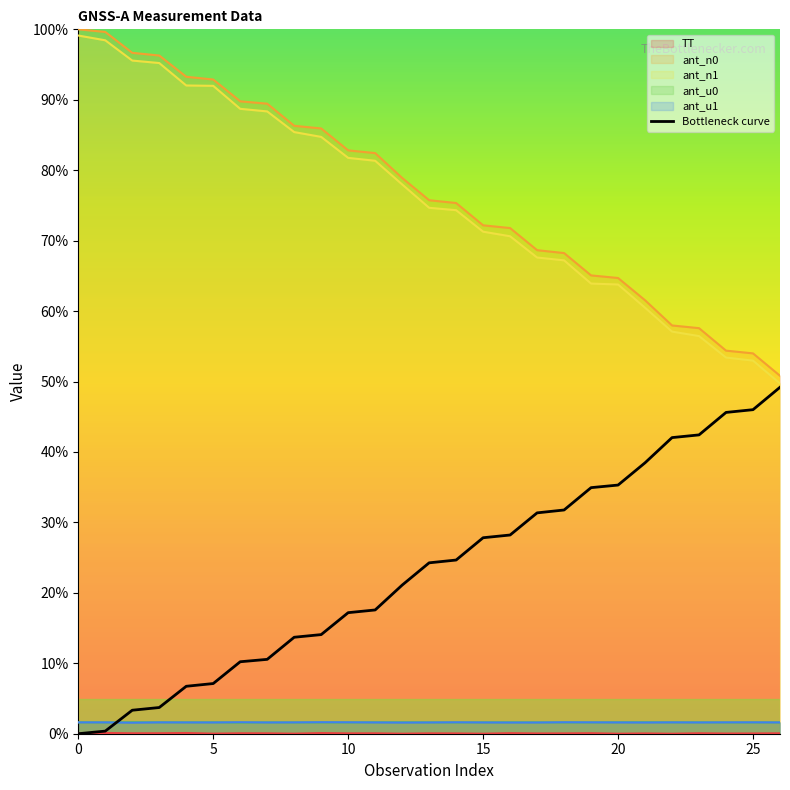

Where does the data first go above 24?

13